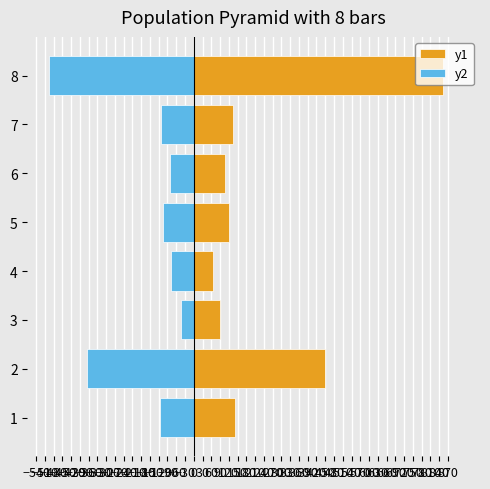

Is it true that y1 equals 66 at 5?

False